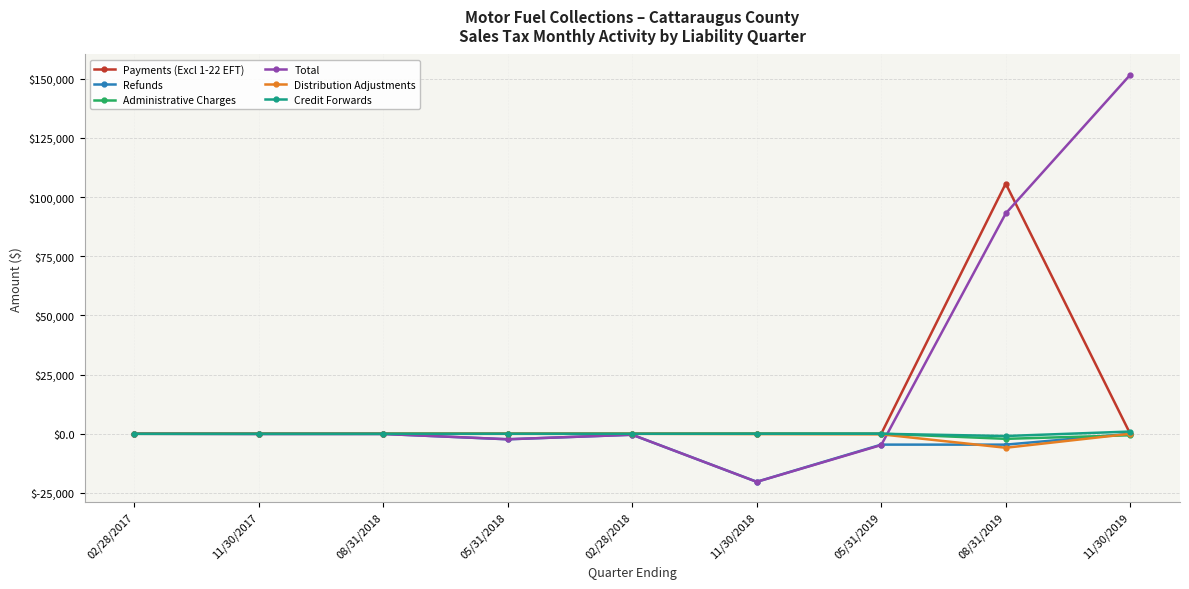

How many lines are shown in the chart?

6